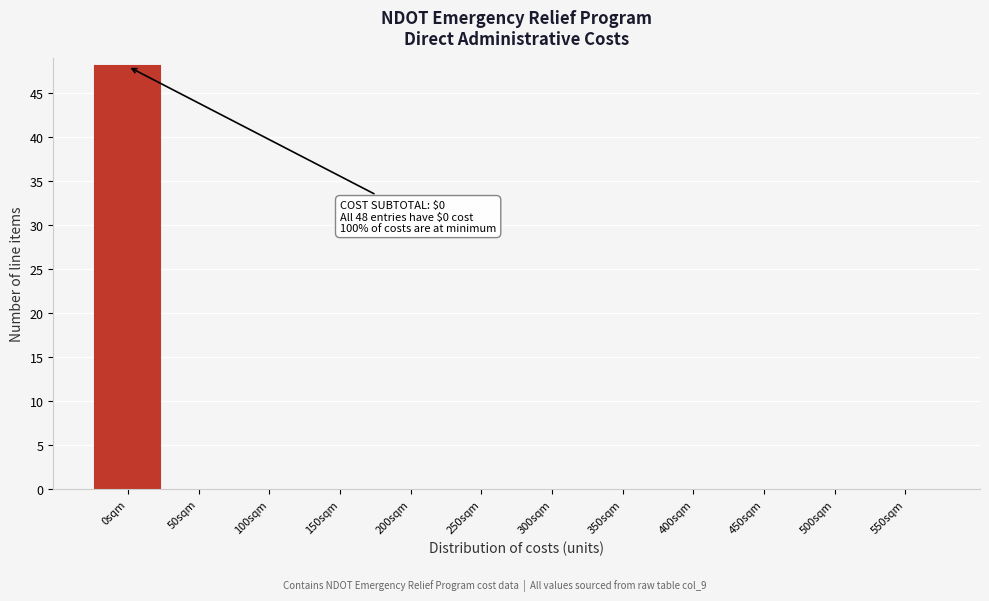

Reading right to left, what are all the values shown in this chart?

550sqm=0	500sqm=0	450sqm=0	400sqm=0	350sqm=0	300sqm=0	250sqm=0	200sqm=0	150sqm=0	100sqm=0	50sqm=0	0sqm=48